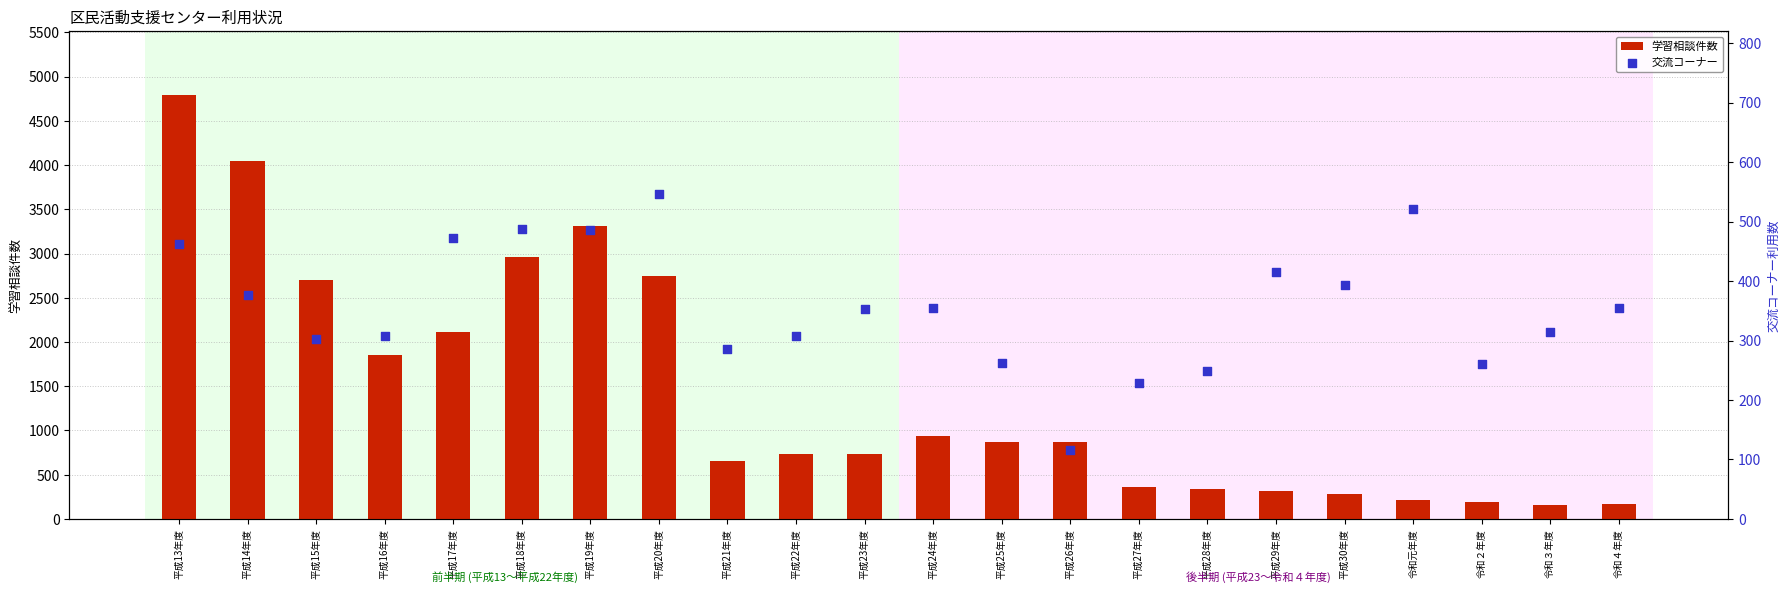

Is the value of 学習相談件数 at 令和２年度 greater than the value of 交流コーナー at 平成30年度?

No